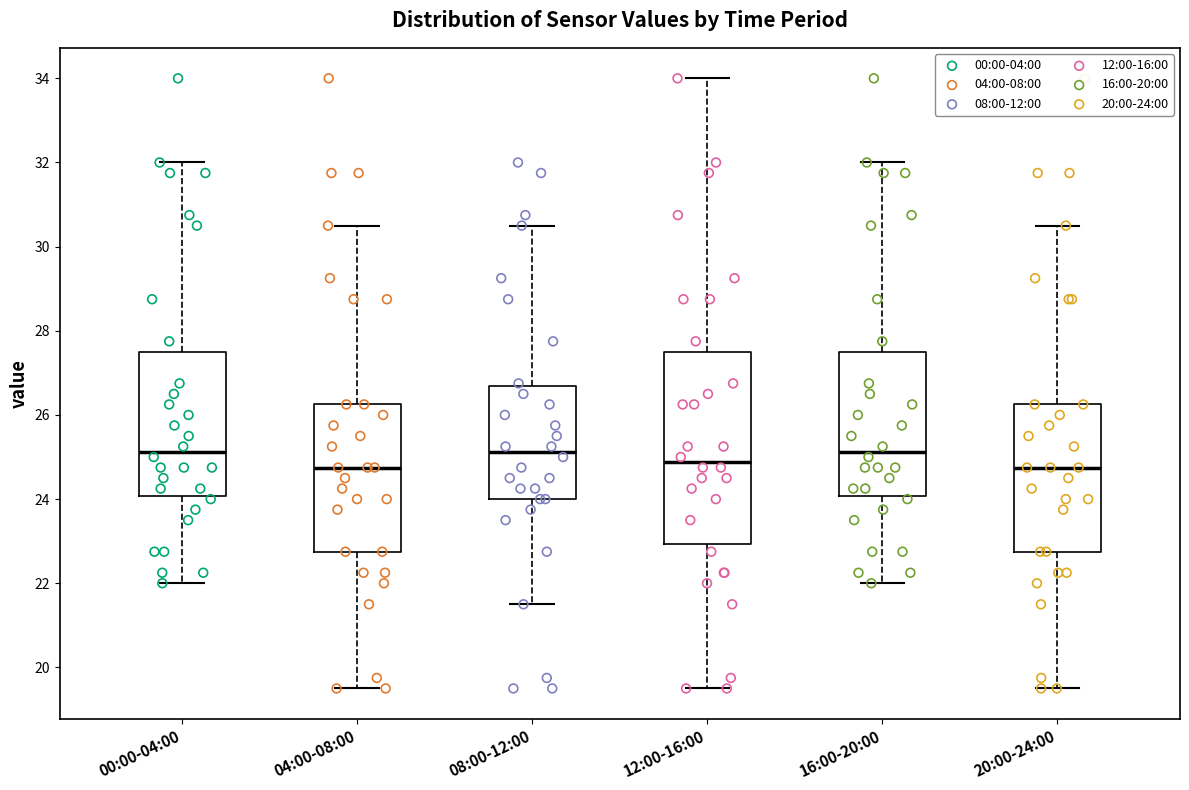

Reading left to right, read every box against the y-axis: the position of its median line, the range the box covers, and the ends of its whiskers. The values are not printed on the chart, so give them approximately, as read against the axis.

00:00-04:00: median 25.2, box 24.0 to 27.6, whiskers 22.0 to 32.0
04:00-08:00: median 24.8, box 22.8 to 26.2, whiskers 19.6 to 30.6
08:00-12:00: median 25.2, box 24.0 to 26.6, whiskers 21.6 to 30.6
12:00-16:00: median 24.8, box 23.0 to 27.6, whiskers 19.6 to 34.0
16:00-20:00: median 25.2, box 24.0 to 27.6, whiskers 22.0 to 32.0
20:00-24:00: median 24.8, box 22.8 to 26.2, whiskers 19.6 to 30.6